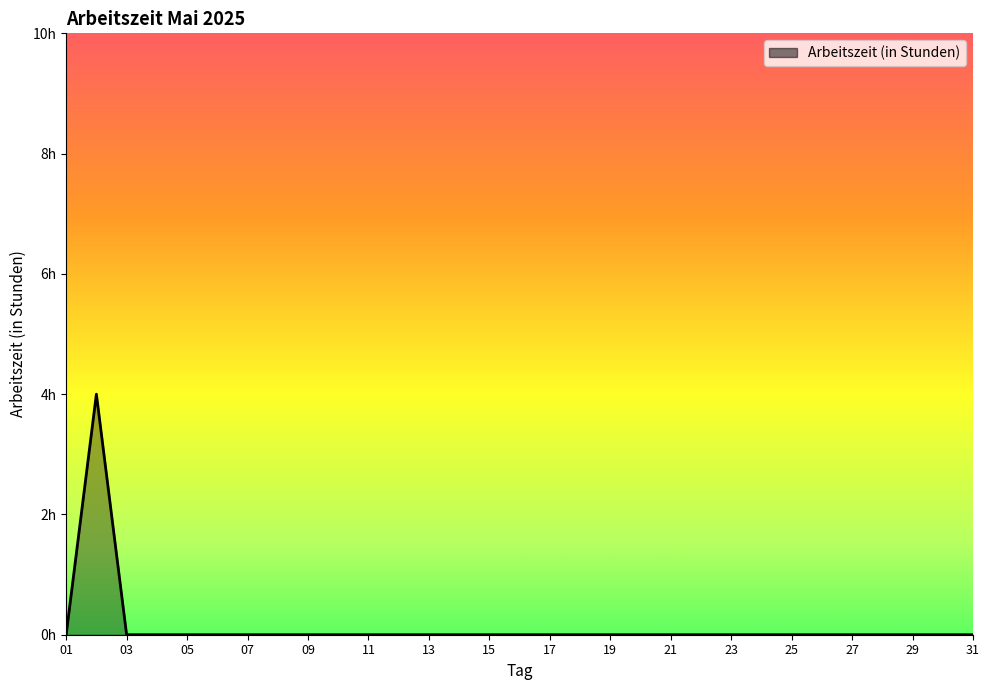

Does the chart have visible grid lines?

No